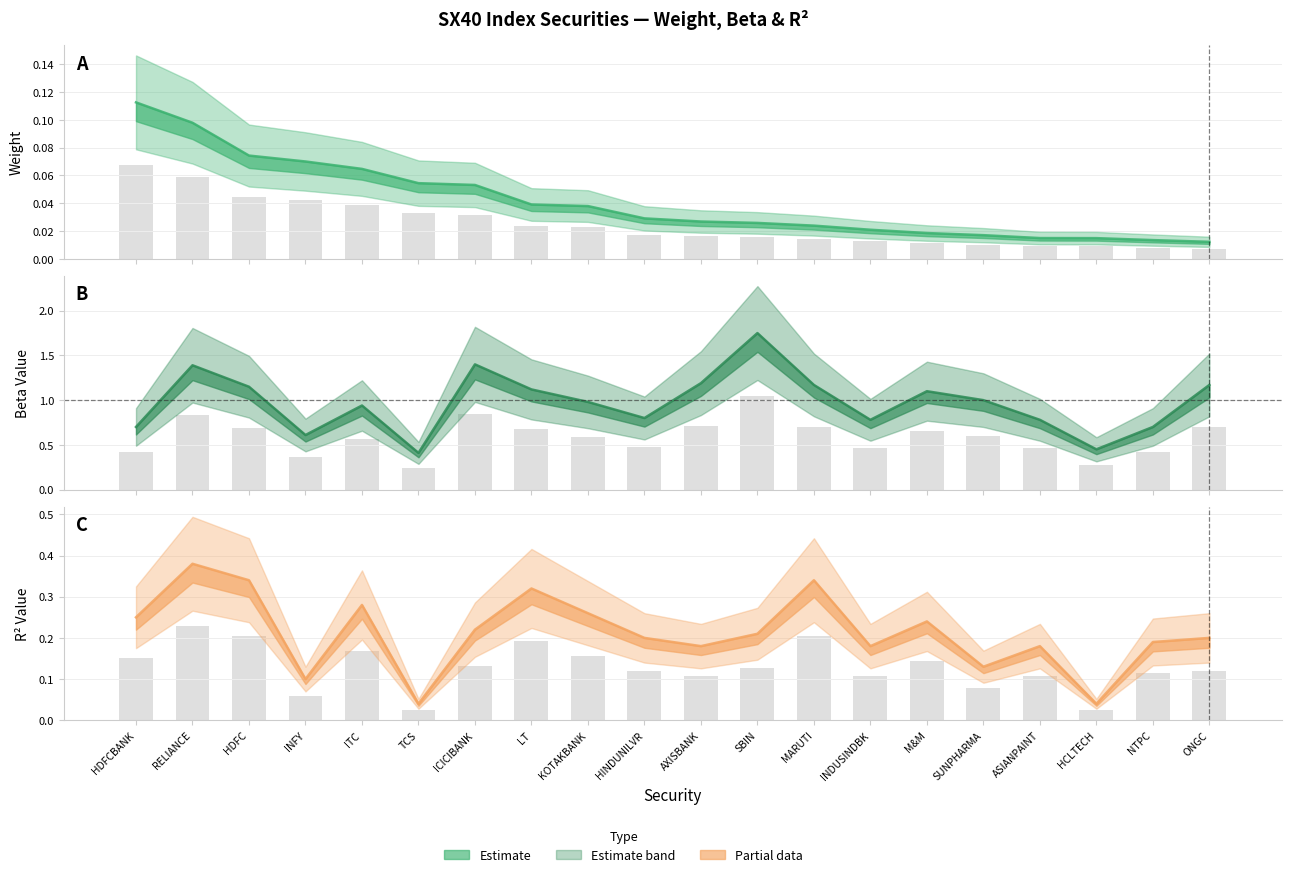

Is it true that Beta Value equals 1.8 at LT?

False